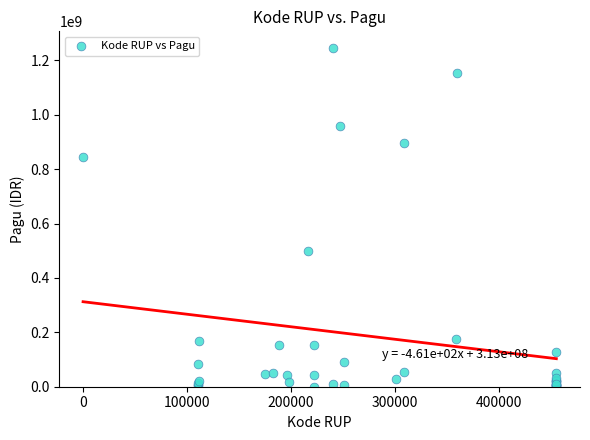

What Y value in the scatter plot is closest to 622840000?

499932000